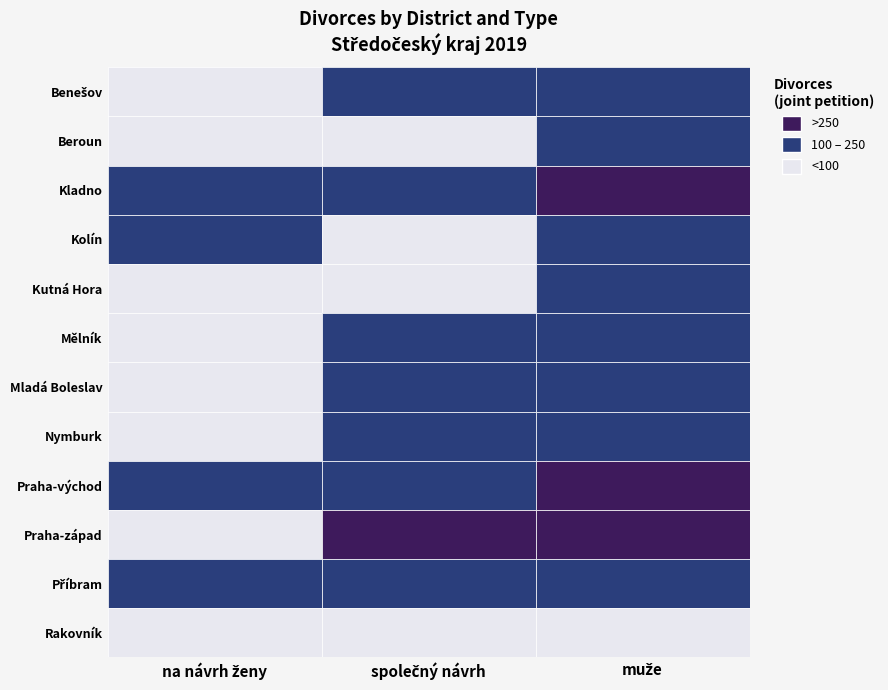

The value of Kutná Hora at Benešov is 101. True or false?

False